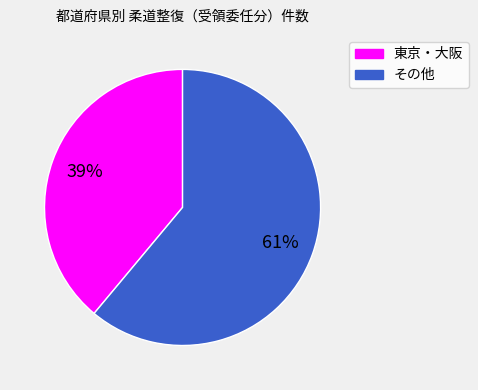

Is there any slice that represents more than half of the pie?

Yes